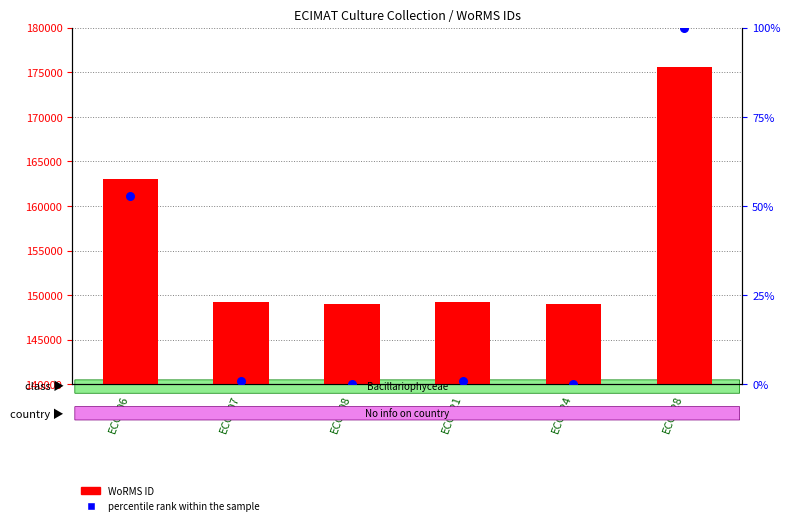

Which series has the largest Y range (max minus min)?

WoRMS ID